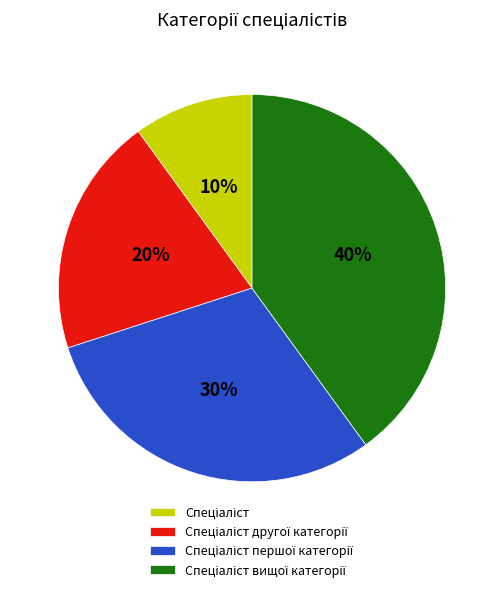

Count the number of slices in the pie.

4